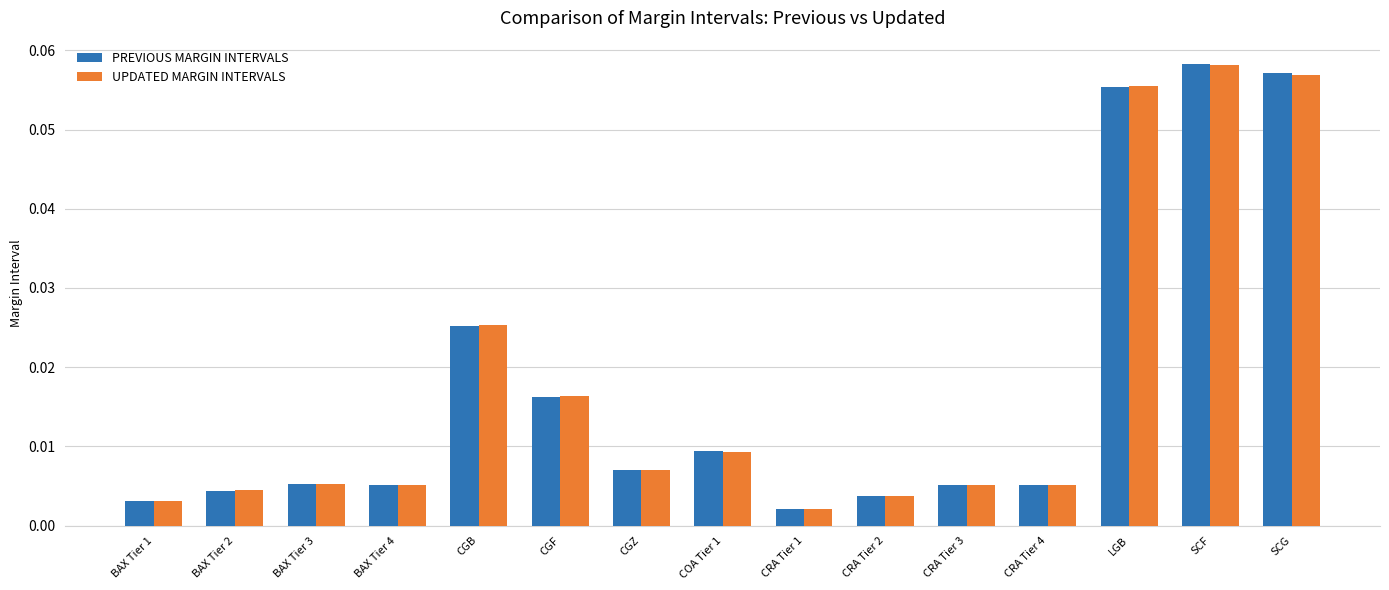

How many bars are there in total?

30